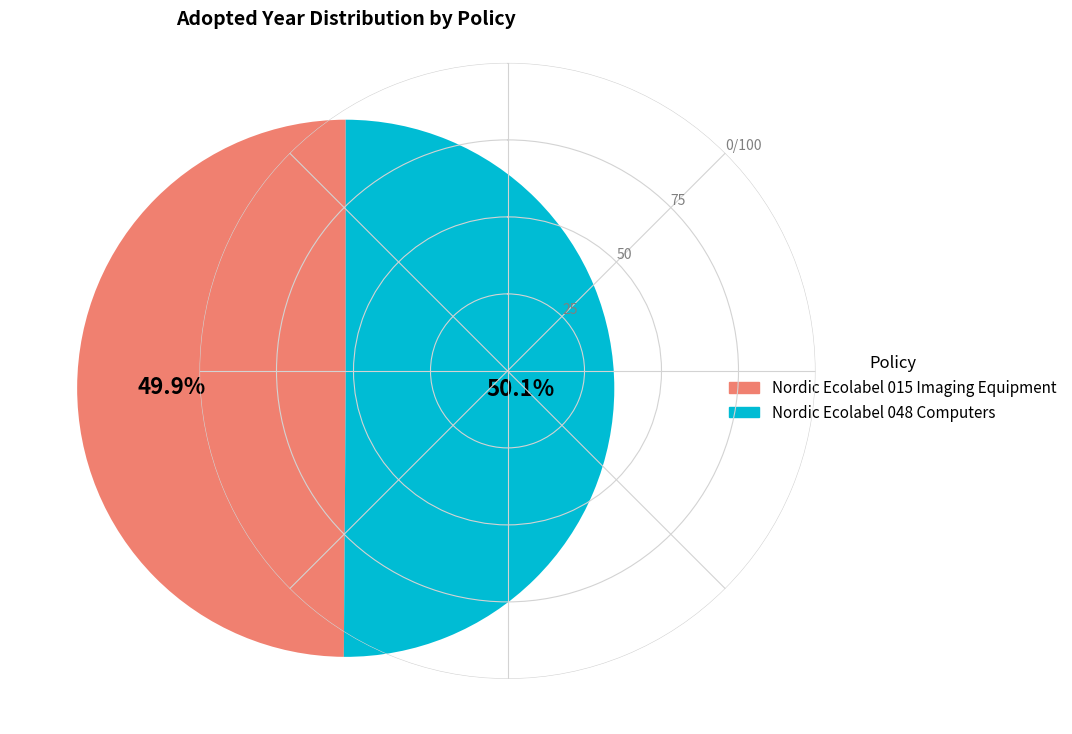

What is the total percentage of Nordic Ecolabel 048 Computers and Nordic Ecolabel 015 Imaging Equipment?

100.0%